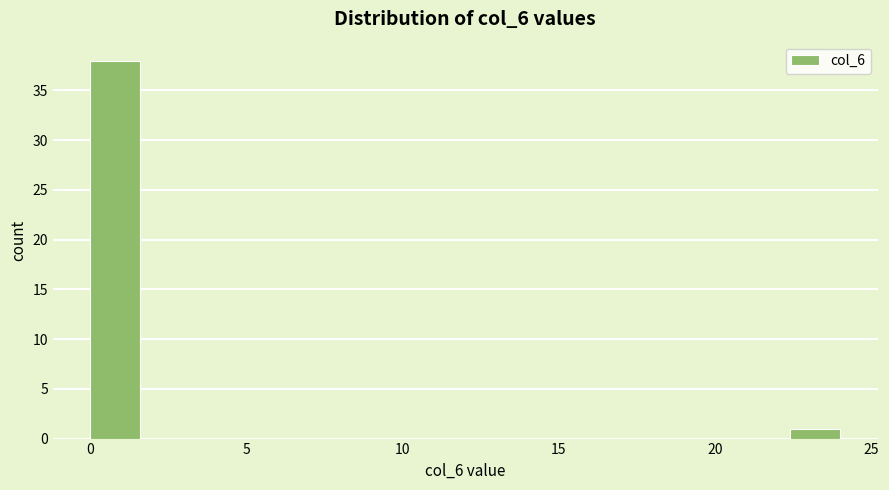

Around what value on the x-axis is the tallest bar? Give the approximate position of its centre, as read against the axis.

1.0